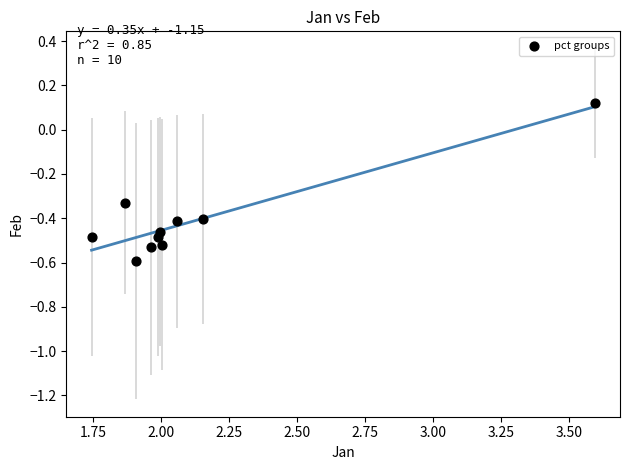

What is the average Y value?

-0.4